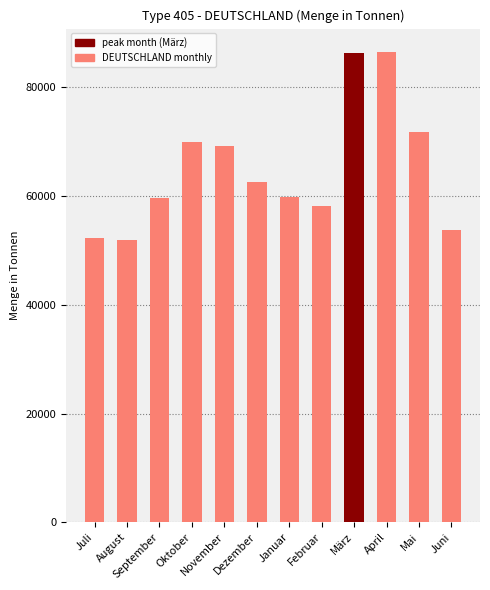

What is the approximate value at Juli?

52352